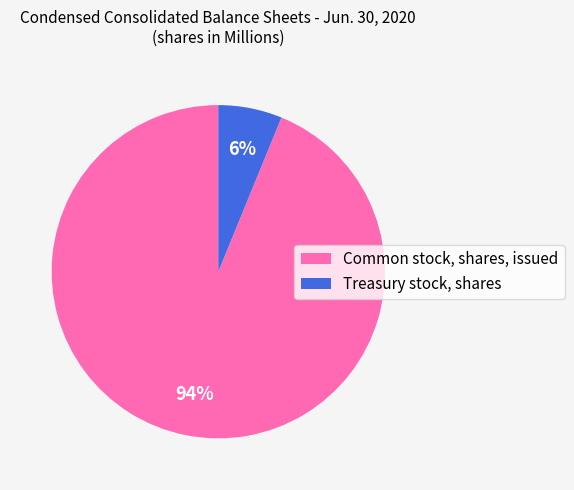

How many slices are in this pie chart?

2